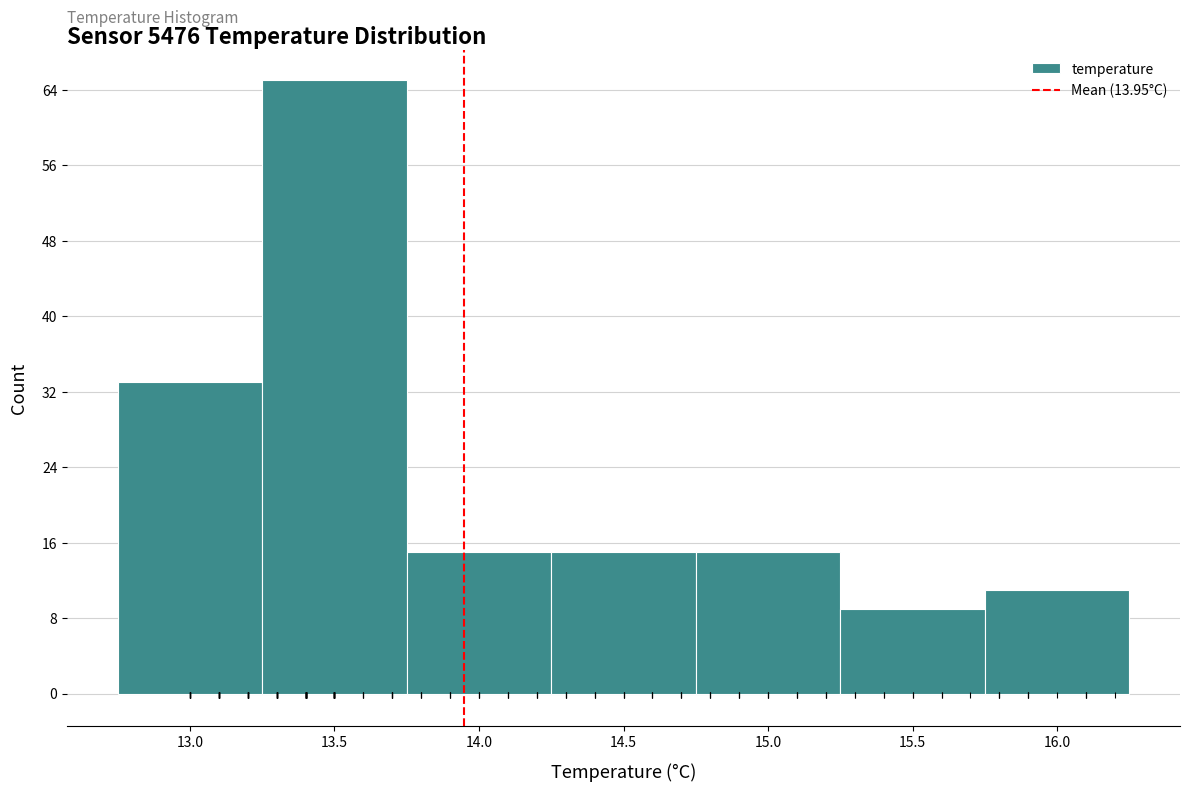

How tall is the bar that spans 14.25 to 14.75 on the x-axis? The values are not printed on the chart, so give them approximately, as read against the axis.

15